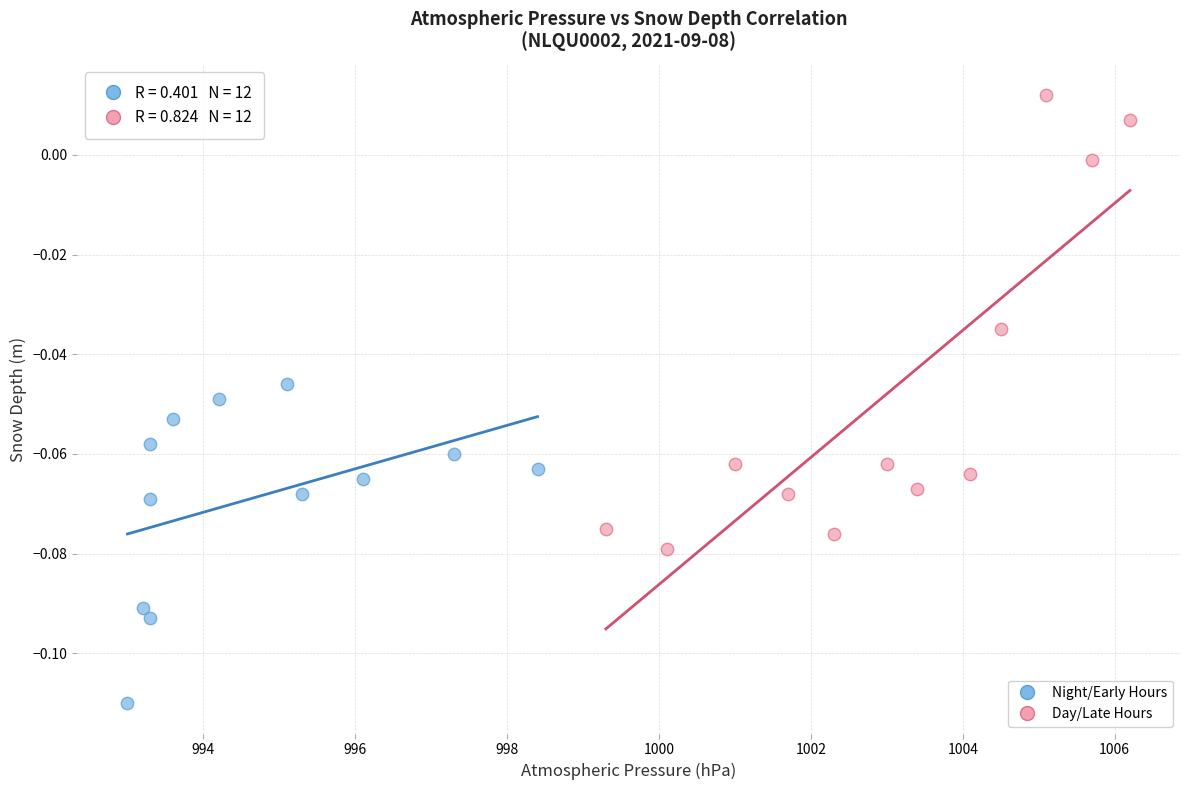

What are all the series names shown in the legend?

Night/Early Hours, Day/Late Hours